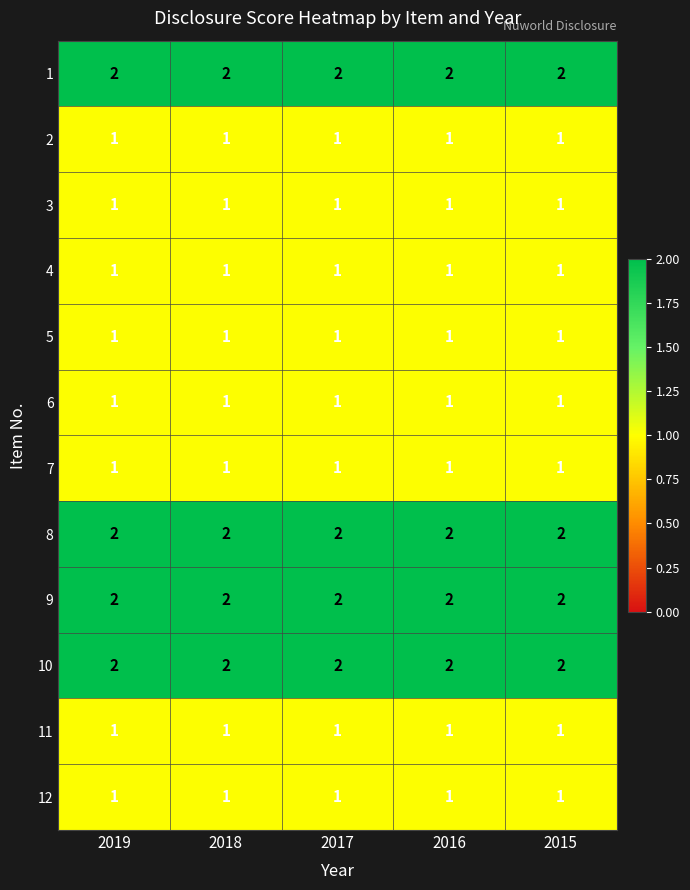

At how many categories does at least one series exceed 1?

5